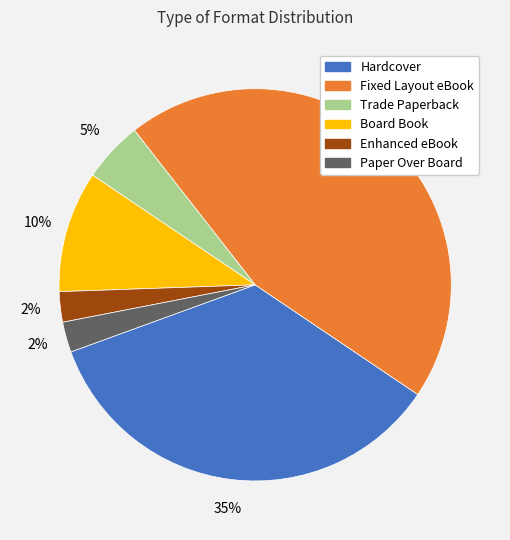

To the nearest percent, what is the difference between the Hardcover and Board Book slice percentages?

25%